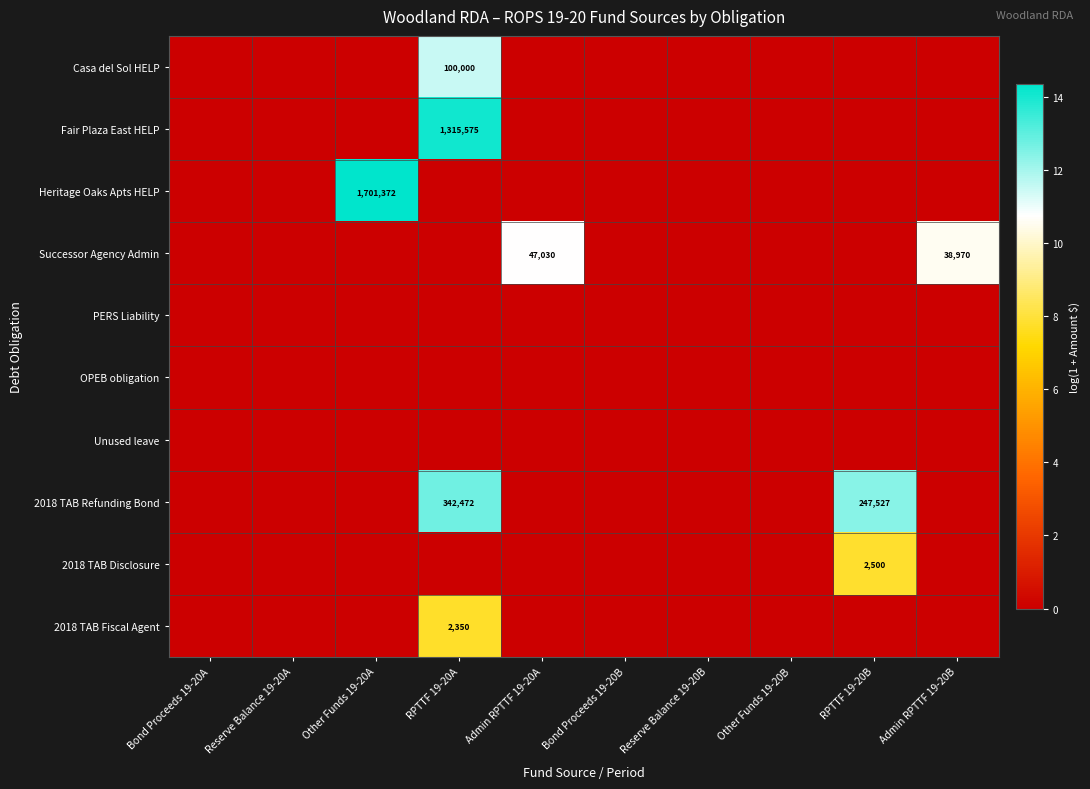

The Fair Plaza East HELP series shows 0.0 at Bond Proceeds 19-20A. True or false?

True